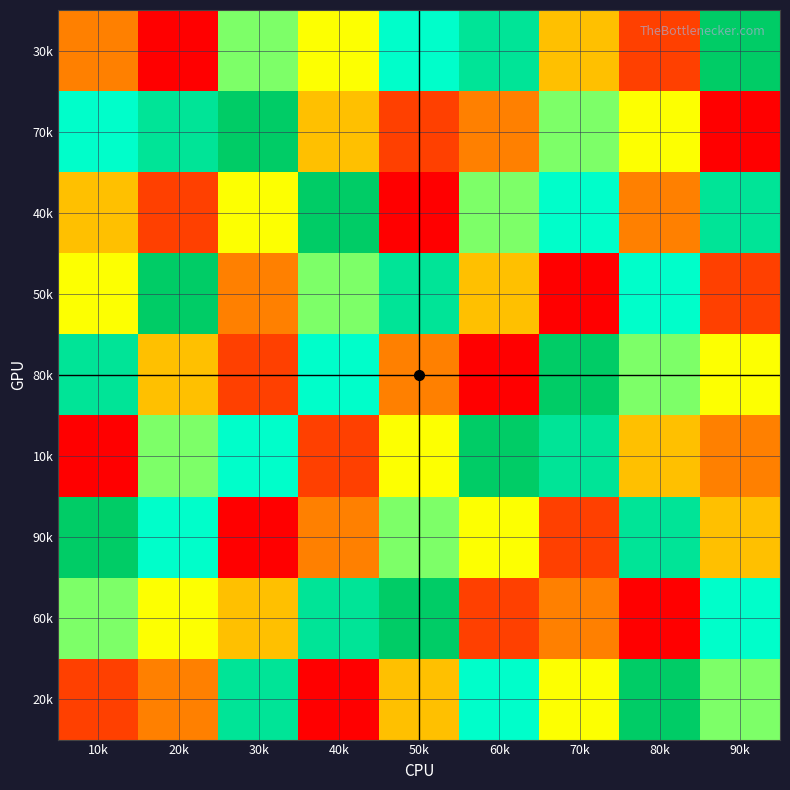

What is the minimum value shown in the chart?

1